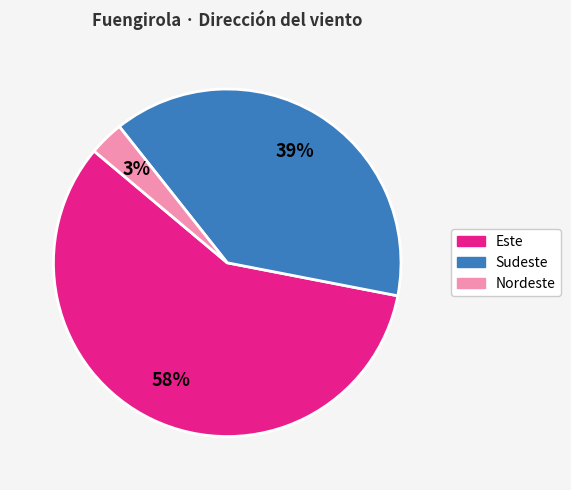

Does any single category account for the majority?

Yes